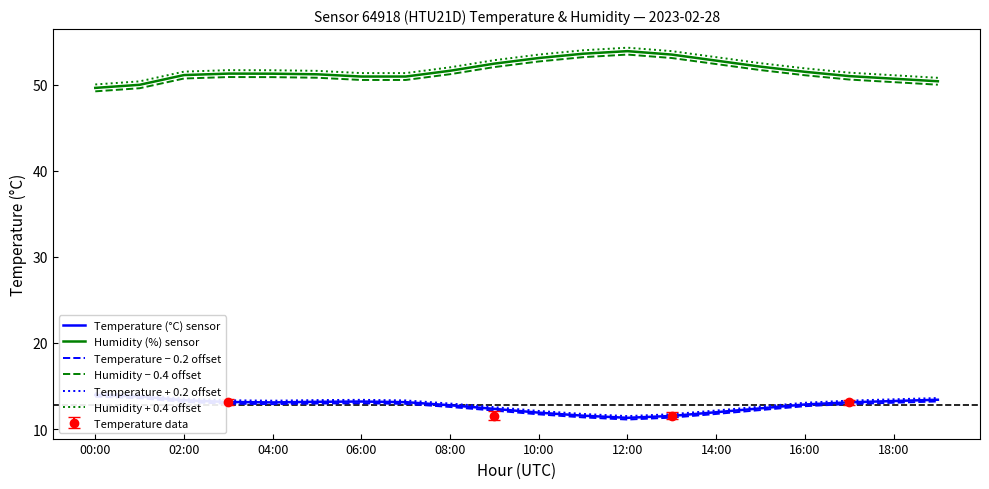

True or false: Humidity − 0.4 offset and Humidity + 0.4 offset cross at least once.

False